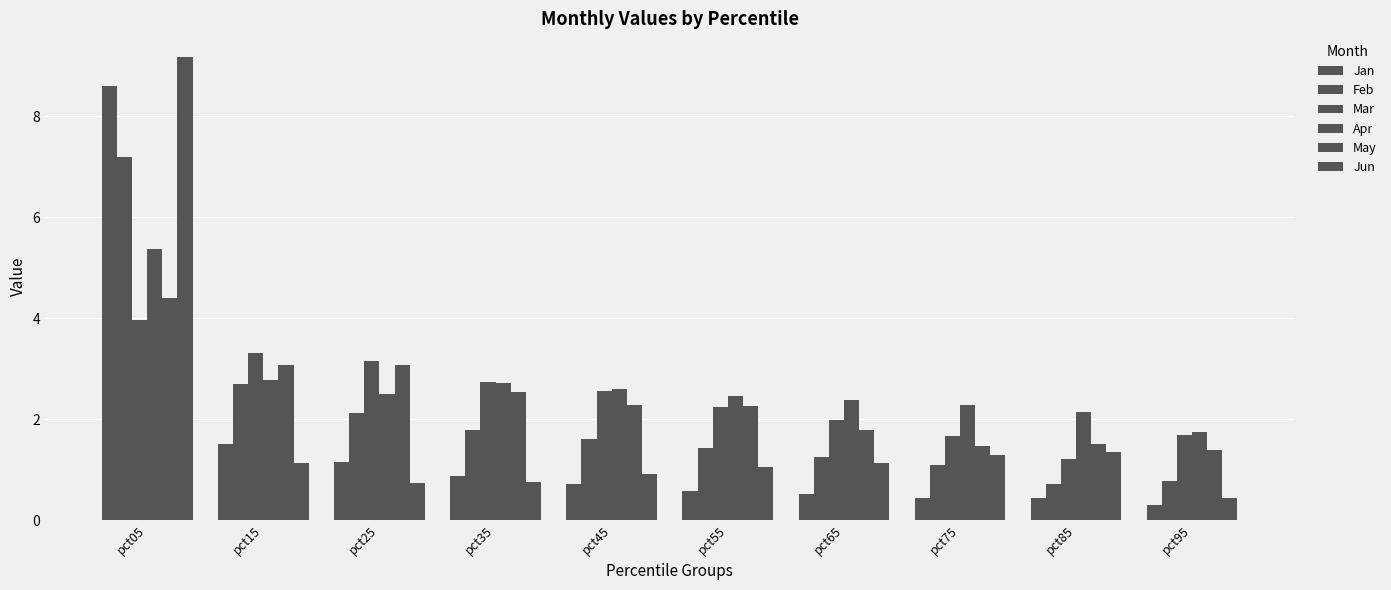

Does the chart contain any negative values?

No